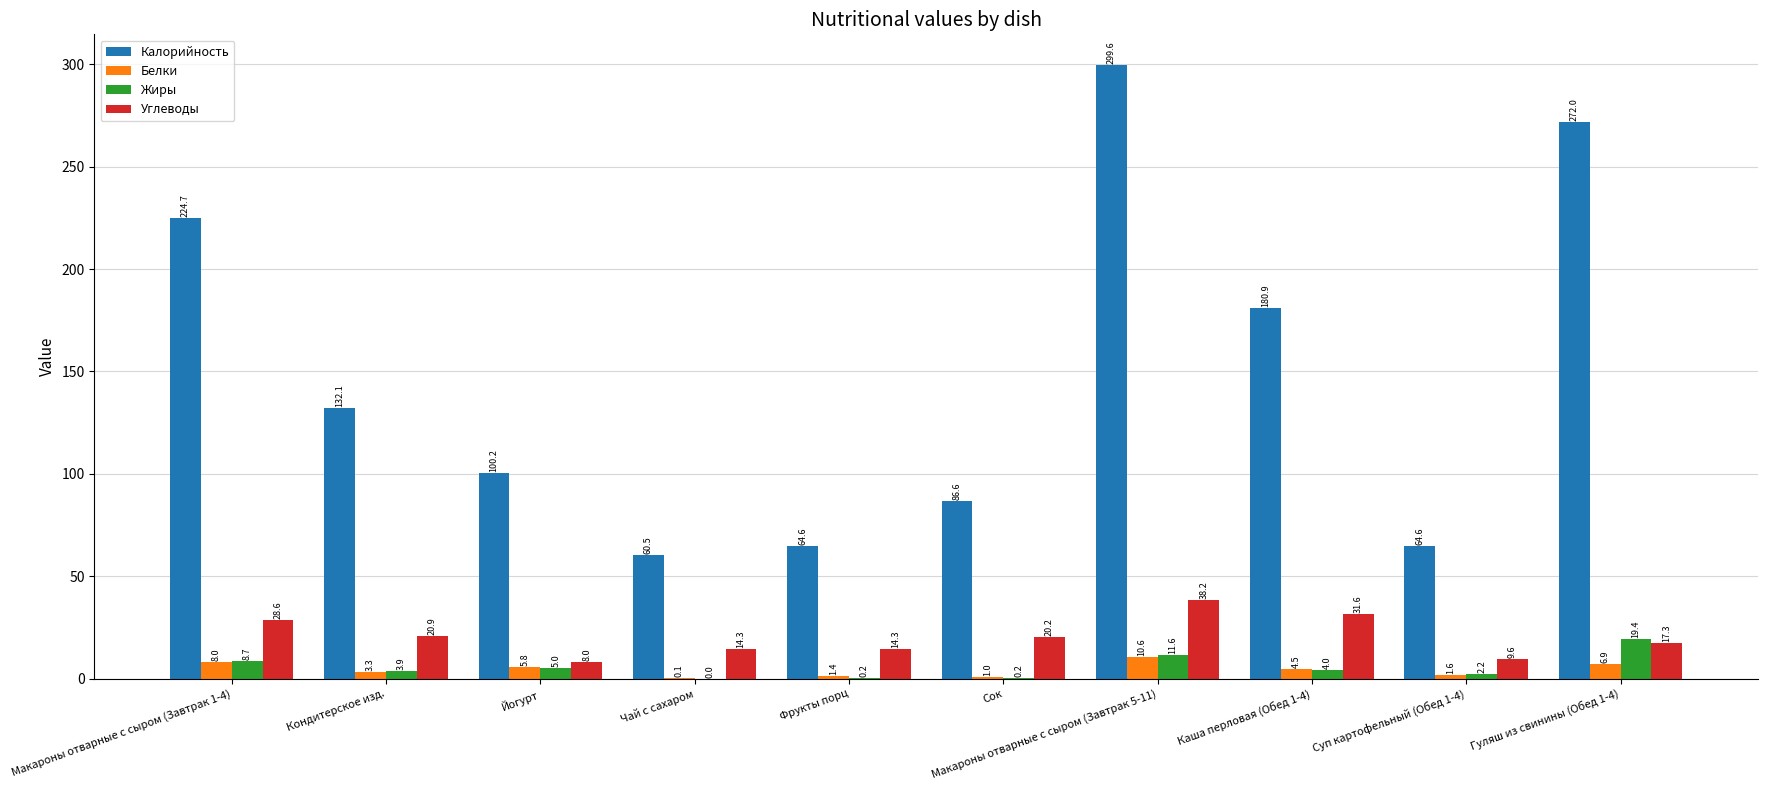

Between Кондитерское изд. and Гуляш из свинины (Обед 1-4), which series saw the biggest shift?

Калорийность